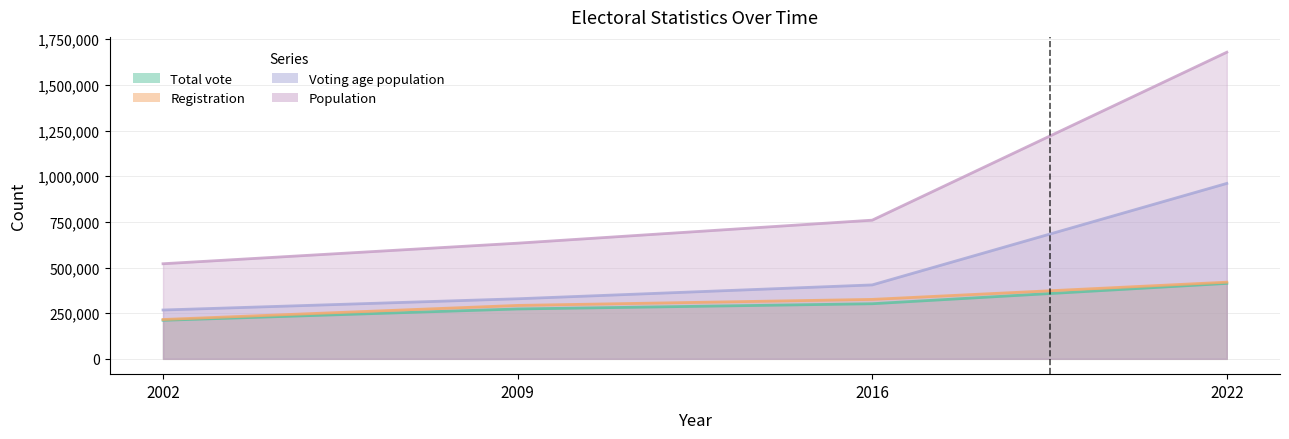

What is the difference between the maximum and second lowest values in the Voting age population series?

631745